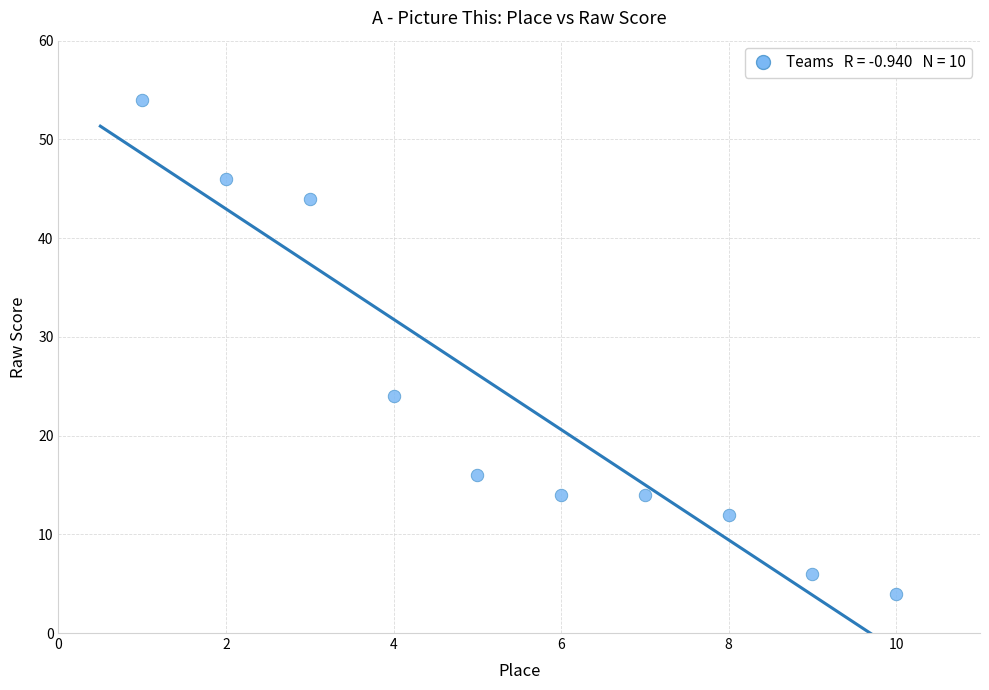

What Y value in the scatter plot is closest to 29?

24